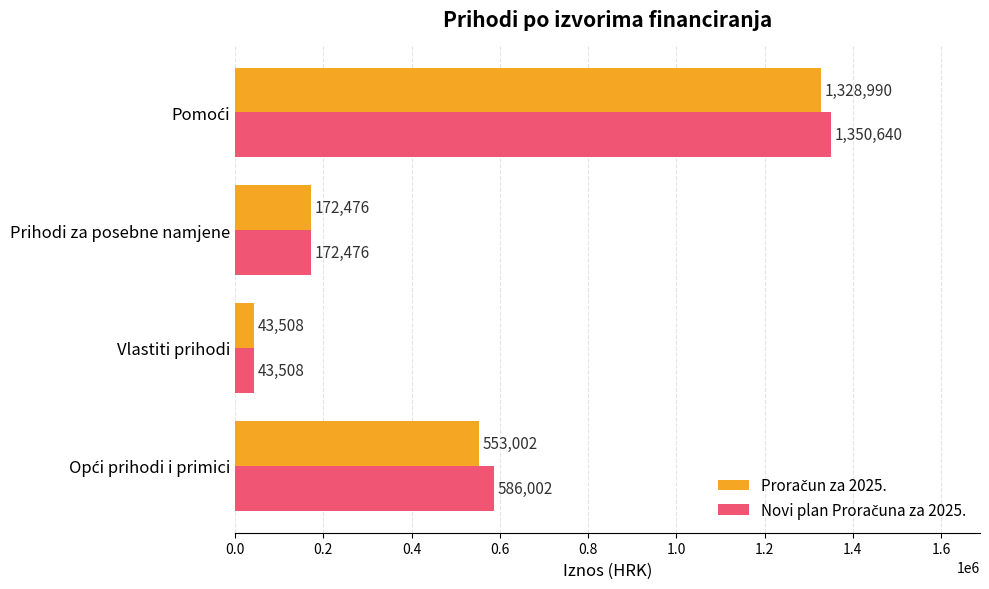

Which category has the lowest value across all series?

Vlastiti prihodi